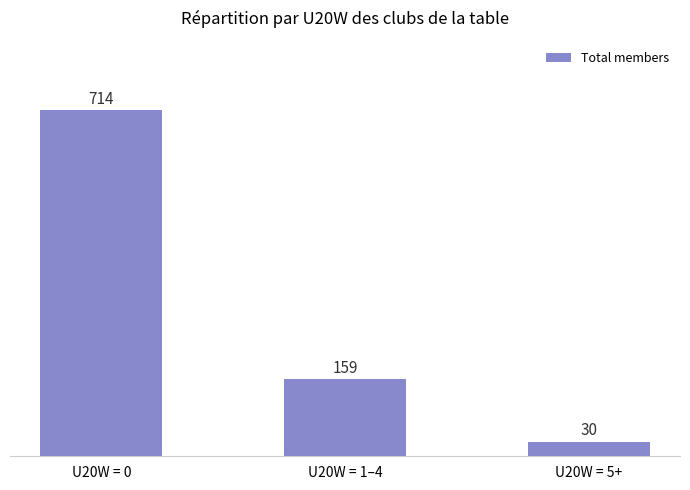

Is it true that the value at U20W = 5+ is 30?

True